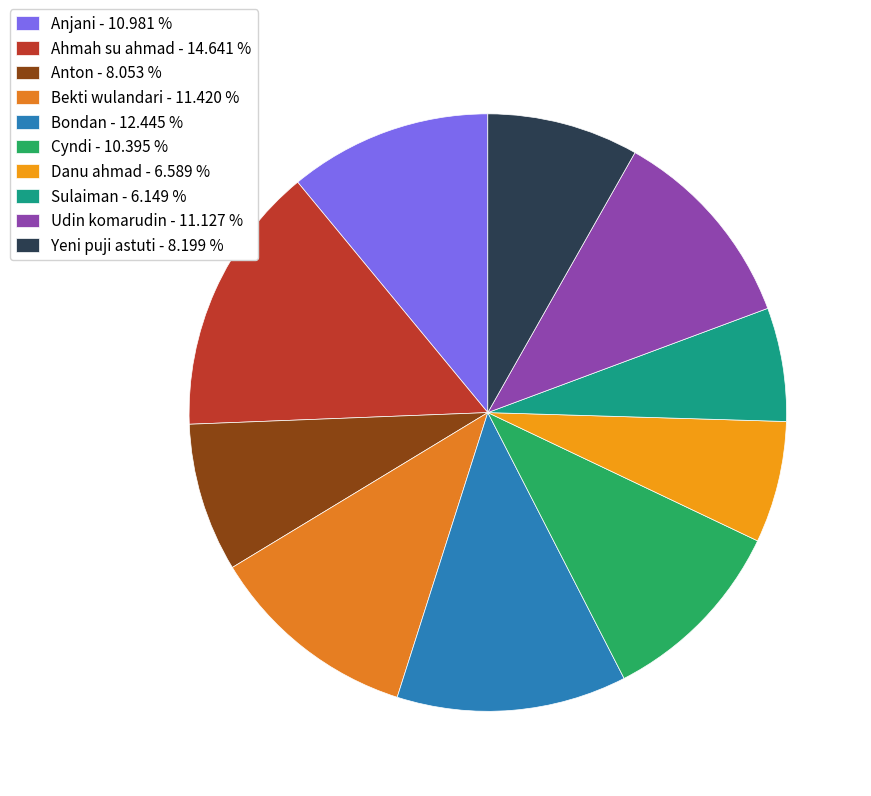

The Danu ahmad slice represents 12% of the pie. True or false?

False